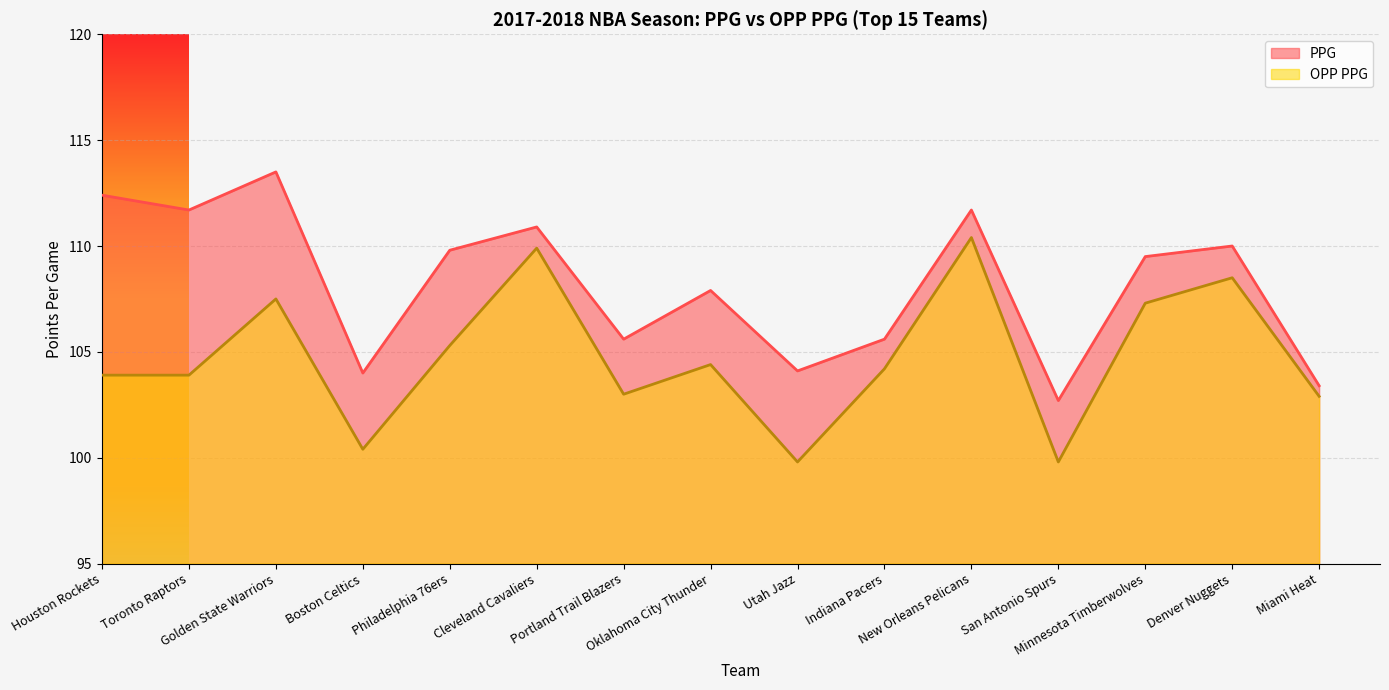

What is the spread (max minus min) of values at New Orleans Pelicans?

1.3